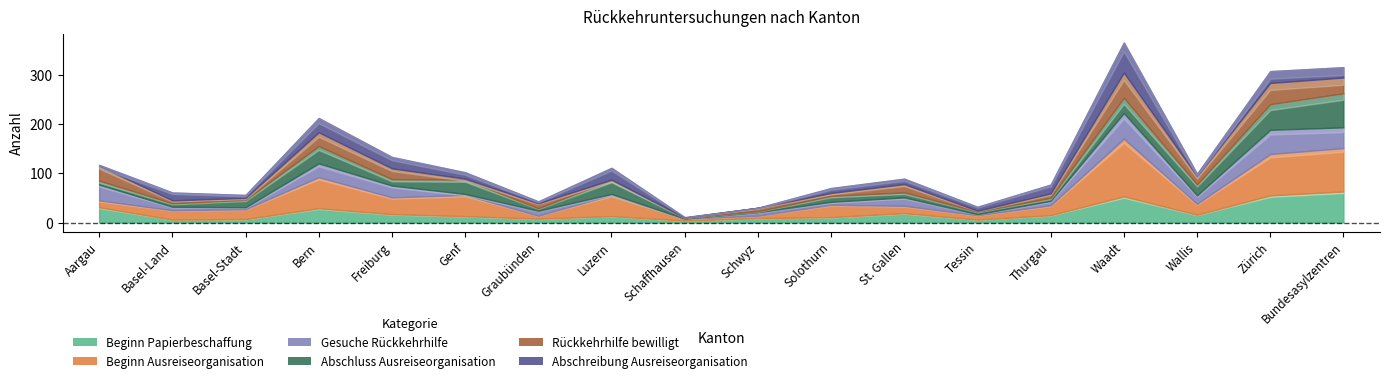

Where is Beginn Ausreiseorganisation nearest to the value 60?

Bern